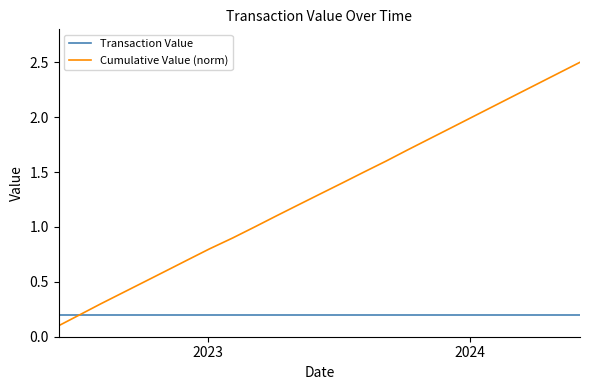

Reading left to right, transcribe all the data shown in this chart.

Transaction Value: 0.2	0.2	0.2	0.2	0.2	0.2	0.2	0.2	0.2	0.2	0.2	0.2	0.2	0.2	0.2	0.2	0.2	0.2	0.2	0.2	0.2	0.2	0.2	0.2	0.2
Cumulative Value (norm): 0.1	0.2	0.3	0.4	0.5	0.6	0.7	0.8	0.9	1.0	1.1	1.2	1.3	1.4	1.5	1.6	1.7	1.8	1.9	2.0	2.1	2.2	2.3	2.4	2.5